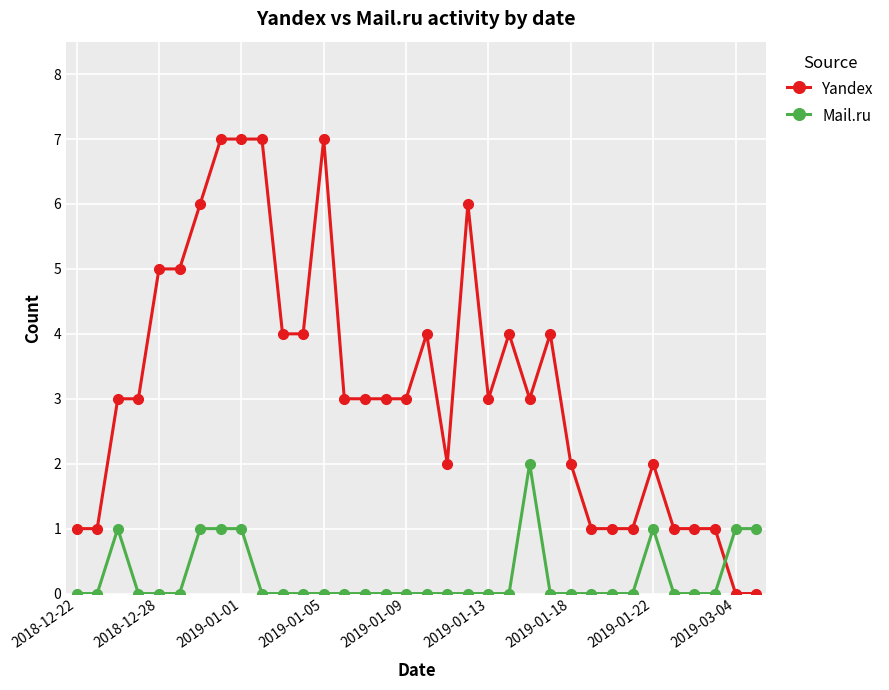

How many lines are shown in the chart?

2